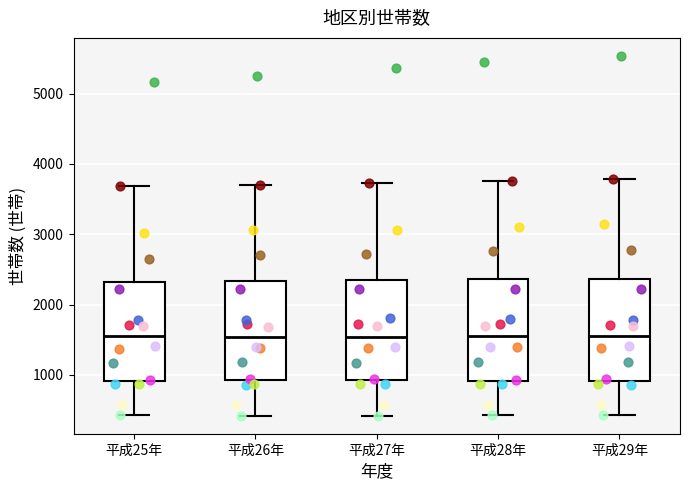

Where is the upper edge of the box for 平成27年 on the y-axis? The values are not printed on the chart, so give them approximately, as read against the axis.

2300